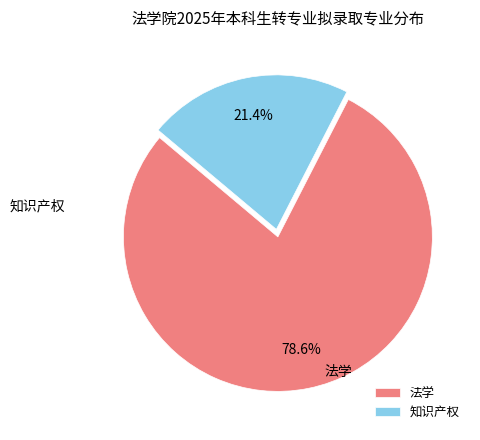

Which has a higher value, 法学 or 知识产权?

法学